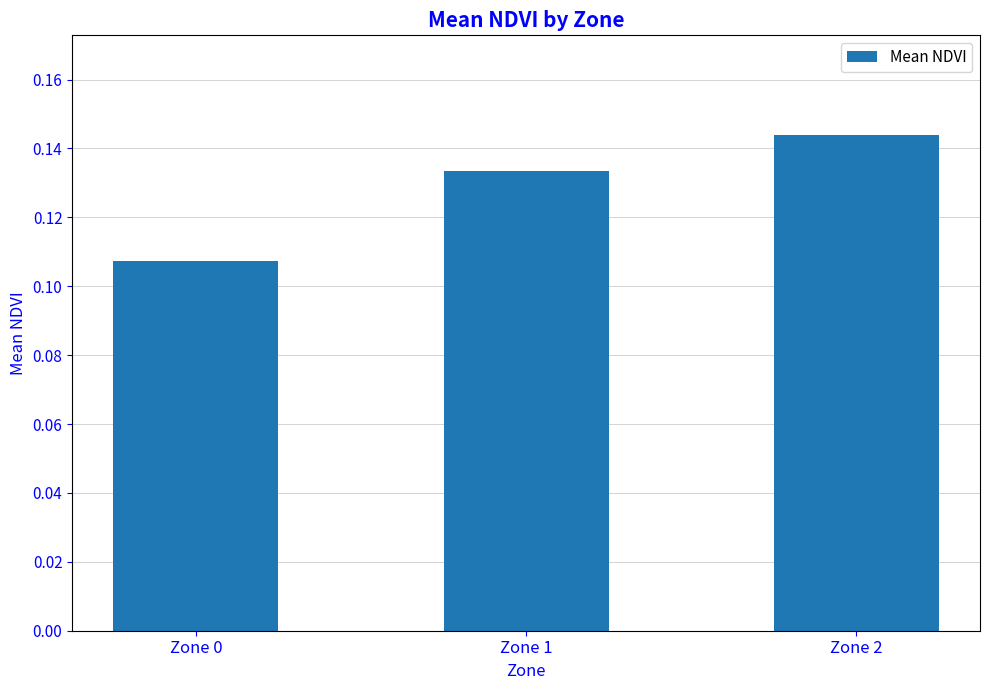

What is the sum of the values at Zone 1 and Zone 0?

0.2